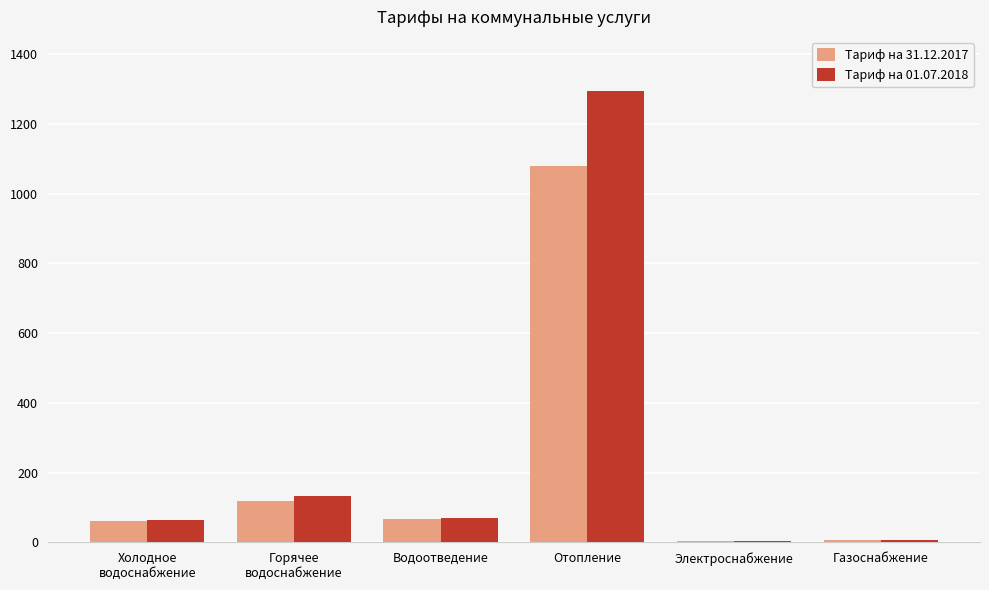

At which category does the chart reach its peak across all series?

Отопление